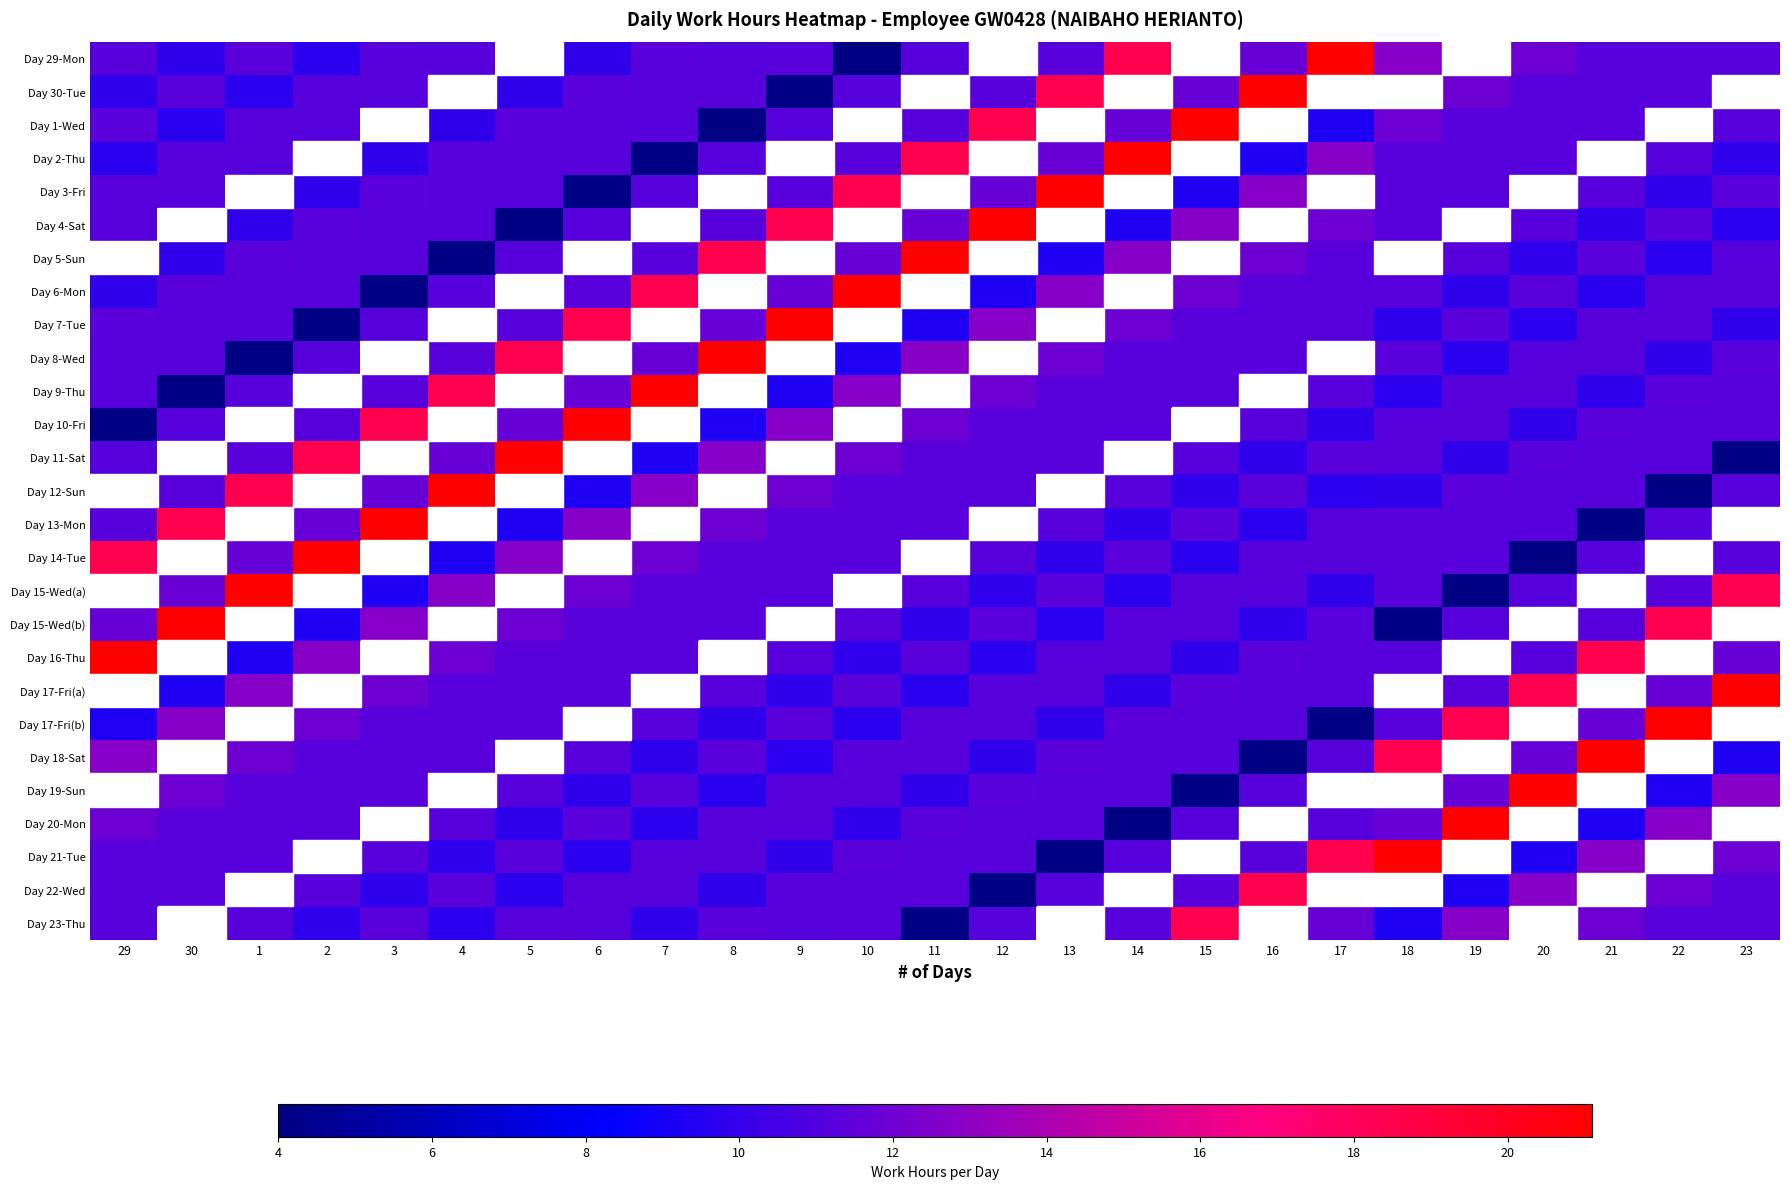

The Day 13-Mon series shows 3.0 at 20. True or false?

False